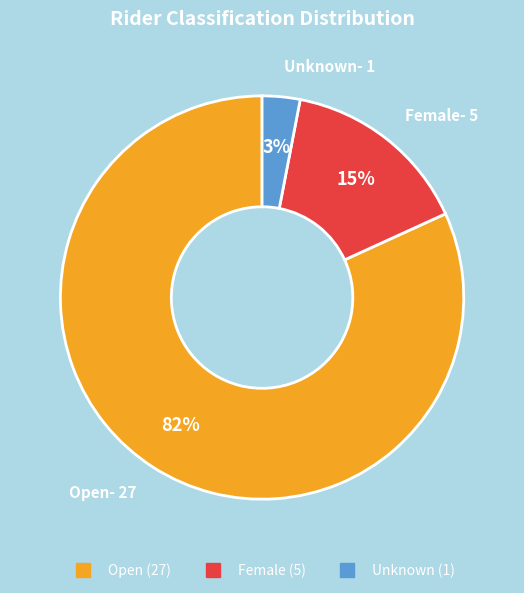

To the nearest percent, what portion does Open represent?

82%